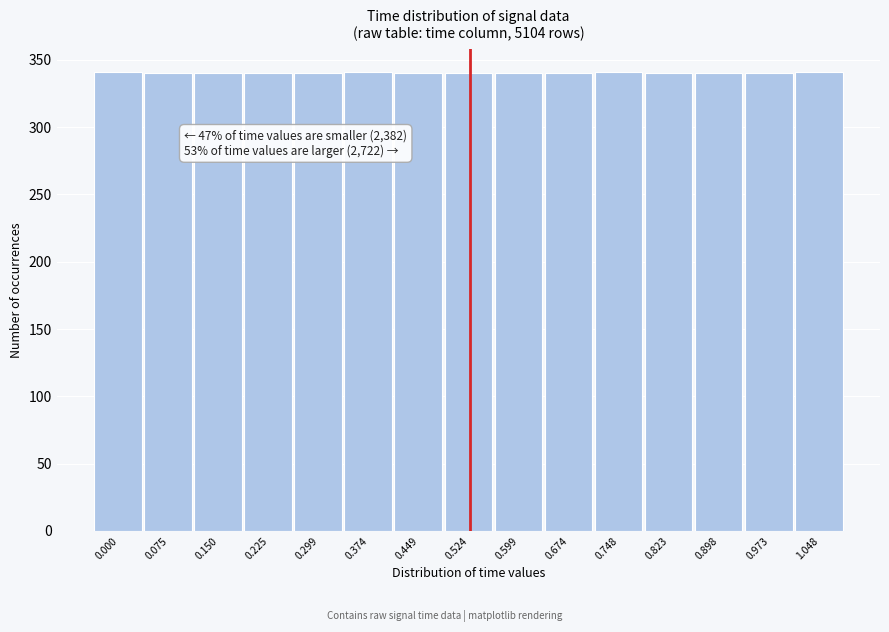

What is the greatest value displayed?

341